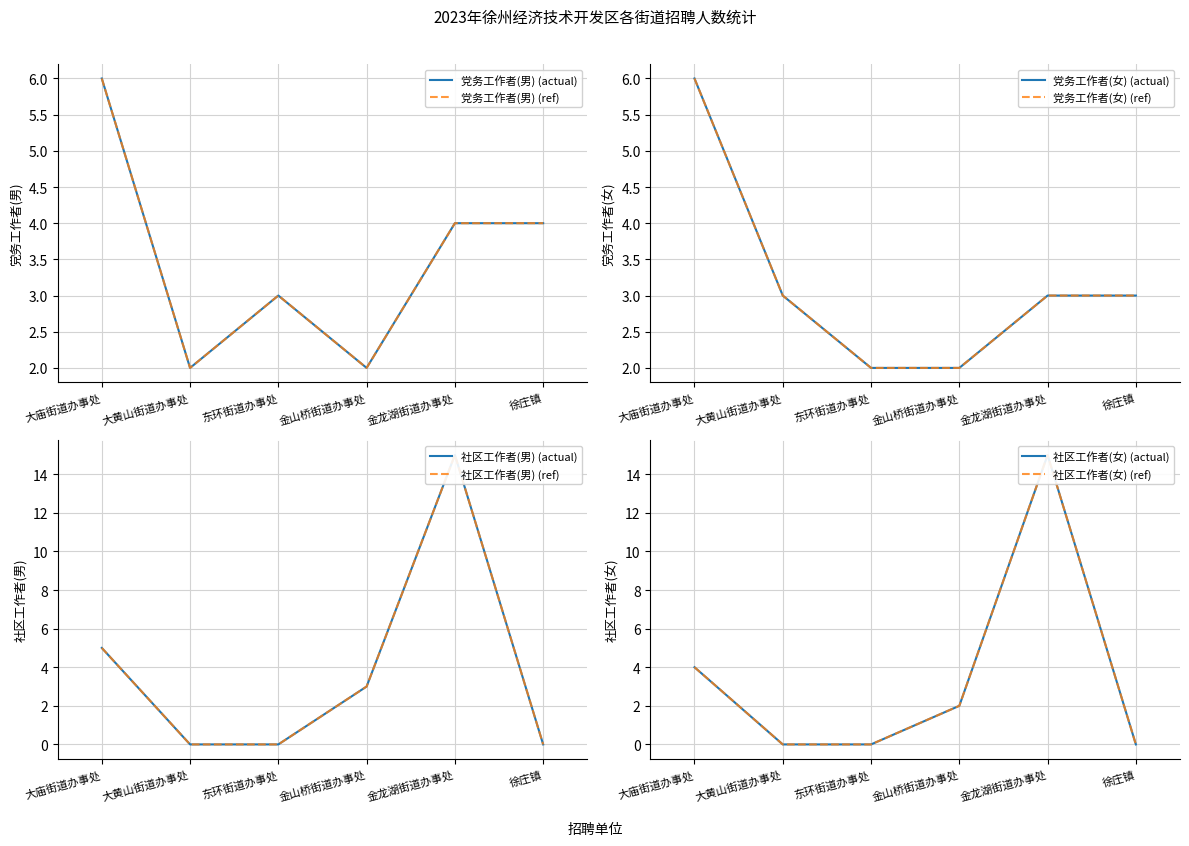

In 社区工作者(女), how many points are higher than both neighbors (excluding endpoints)?

1